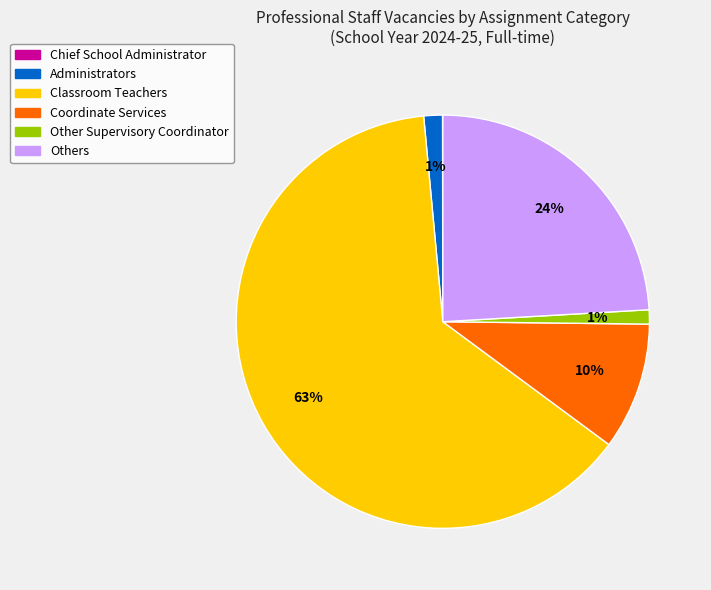

To the nearest percent, what is the difference between the Classroom Teachers and Others slice percentages?

39%